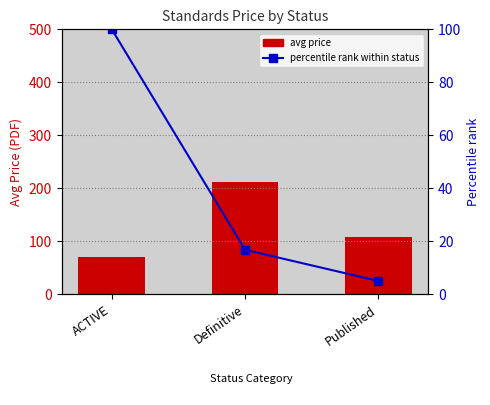

What is the average value of the percentile rank within status series?

40.6